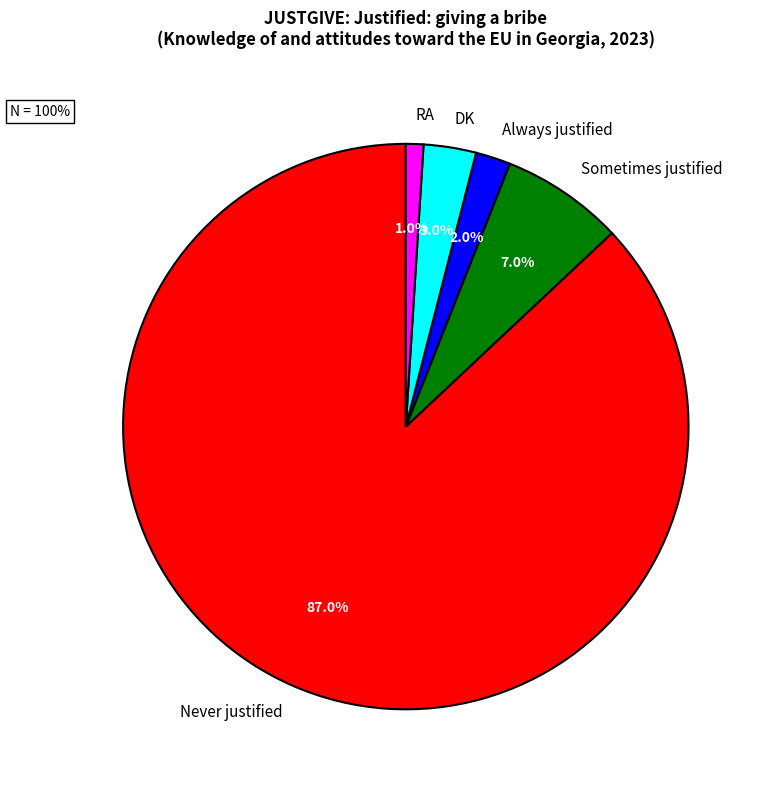

To the nearest percent, what is the difference between the Always justified and DK slice percentages?

1%